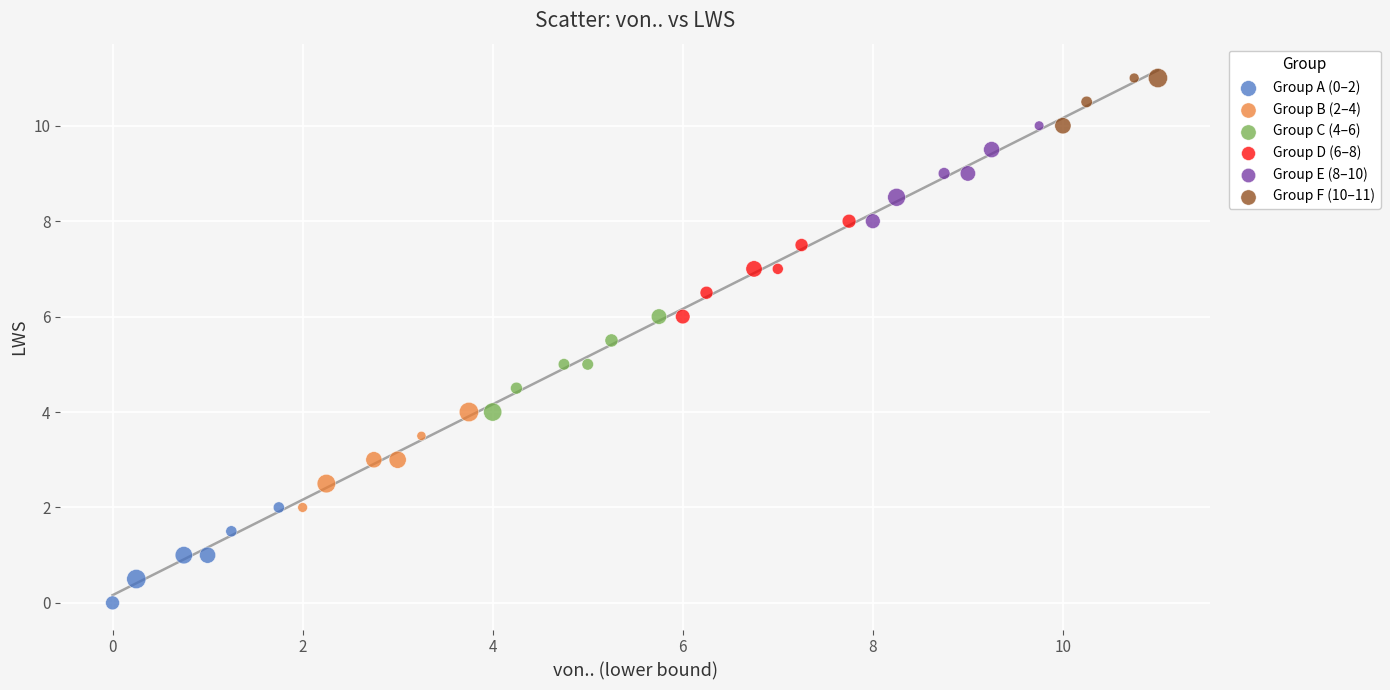

Which series contains the lowest Y value?

Group A (0–2)